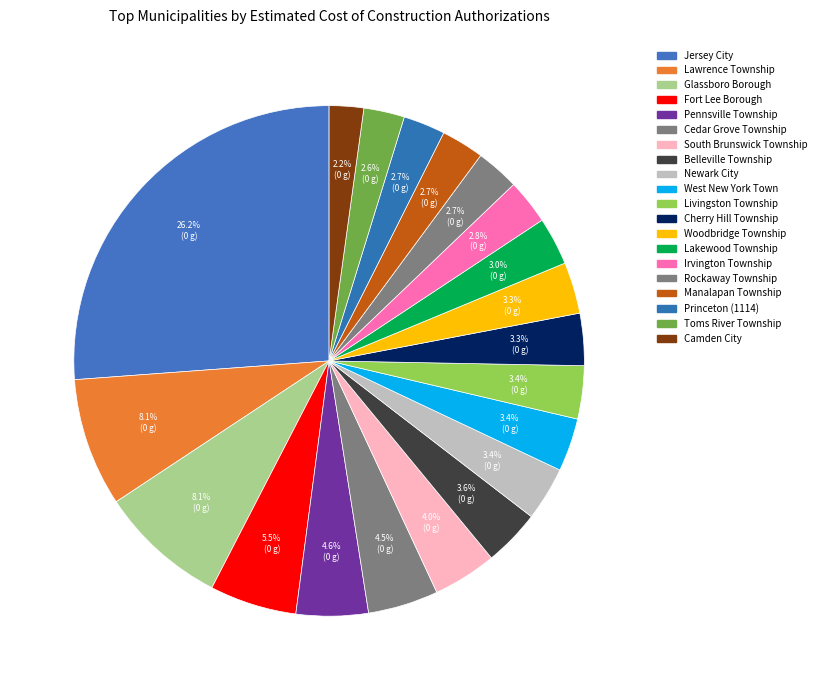

What is the change in value from Woodbridge Township to Camden City?

-5543654